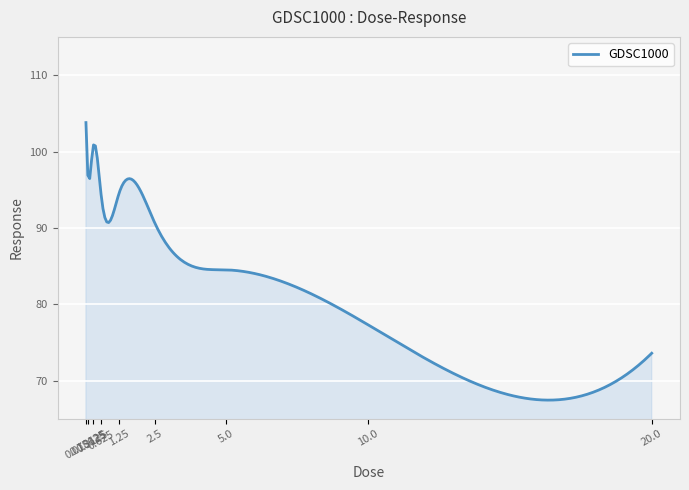

What is the greatest value displayed?

103.8